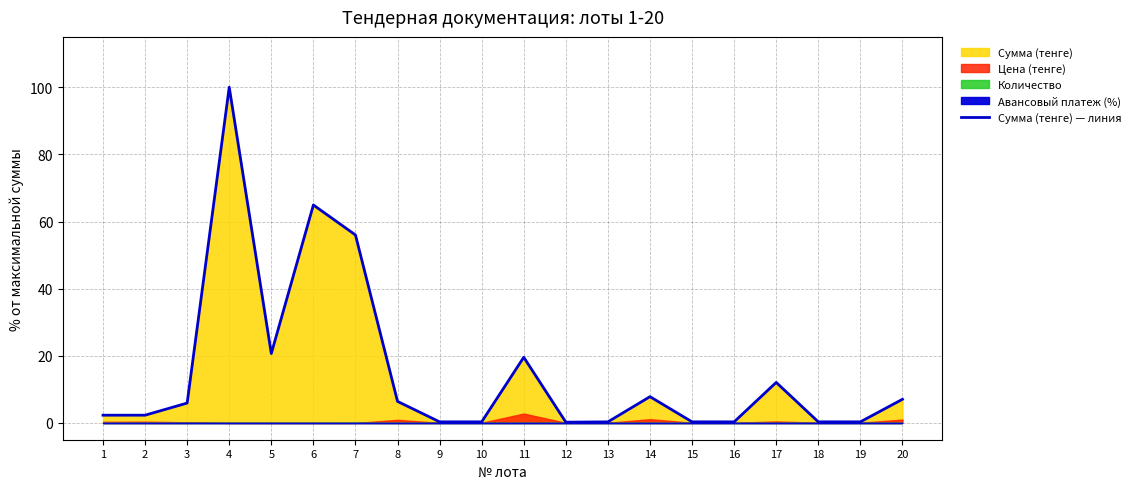

What is the value of the 4th point from the left?

100.0